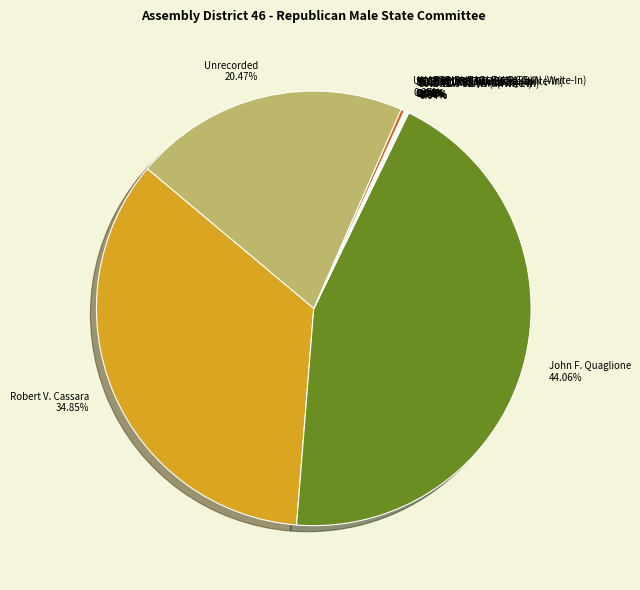

Is there any slice that represents more than half of the pie?

No